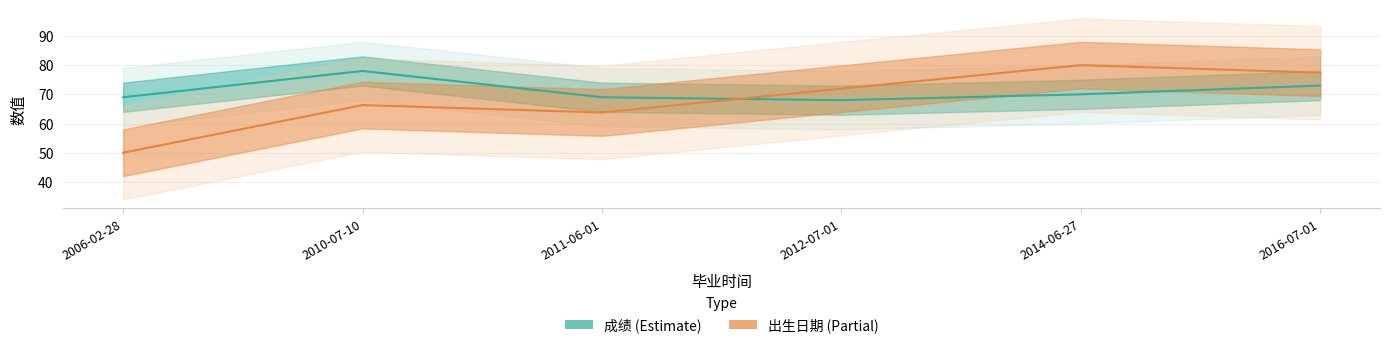

How many interior local valleys does the 成绩 (Estimate) series have?

1